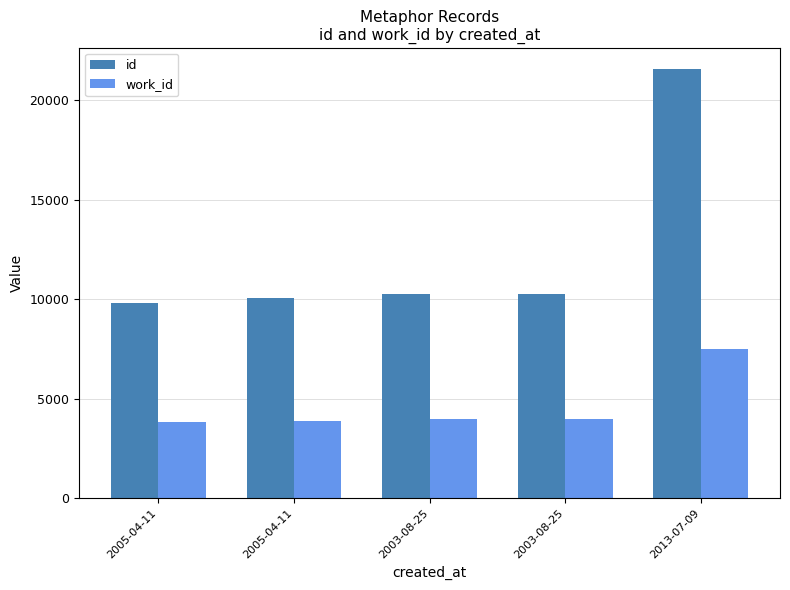

How many groups of bars are there?

5